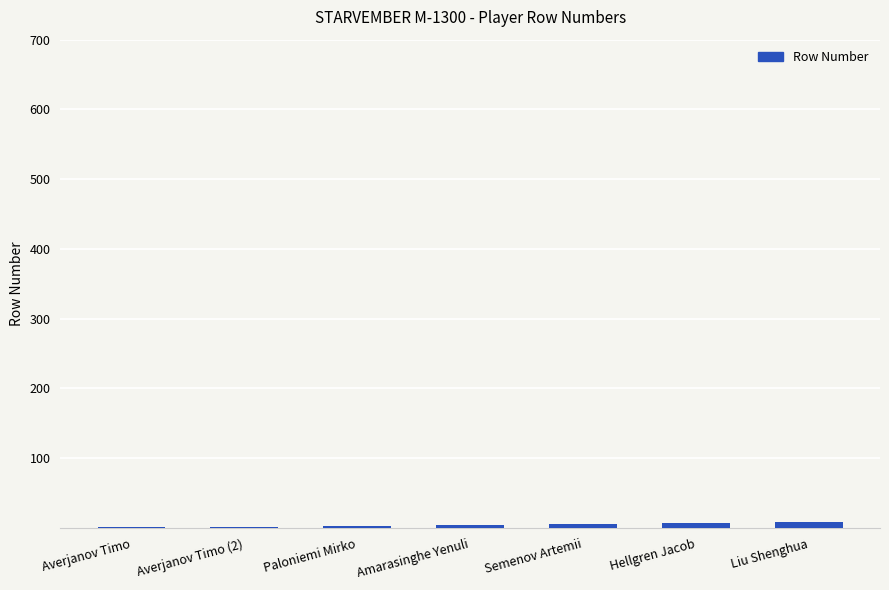

What is the sum of all values?

31